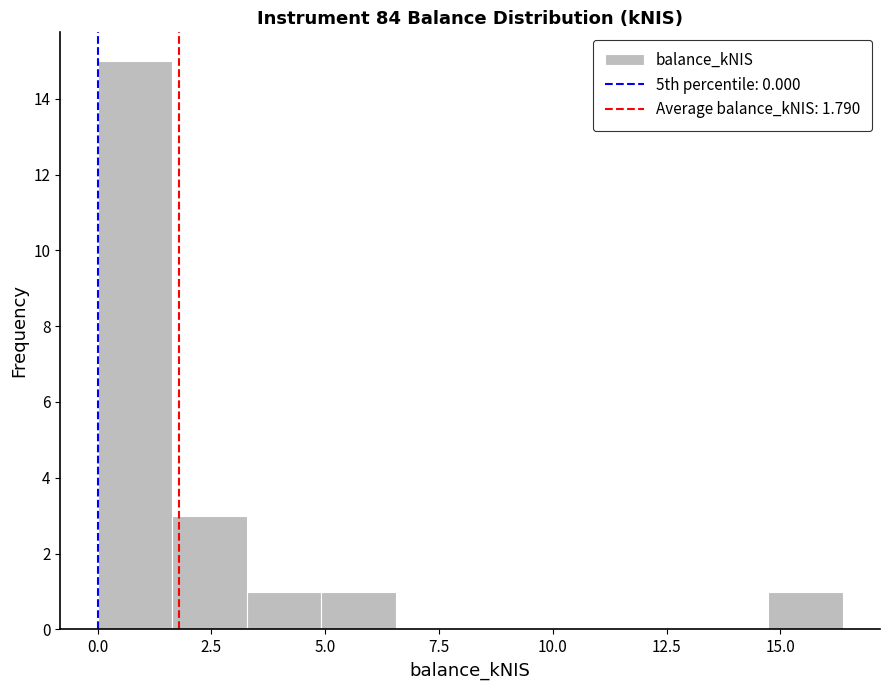

Around what value on the x-axis is the tallest bar? Give the approximate position of its centre, as read against the axis.

1.0